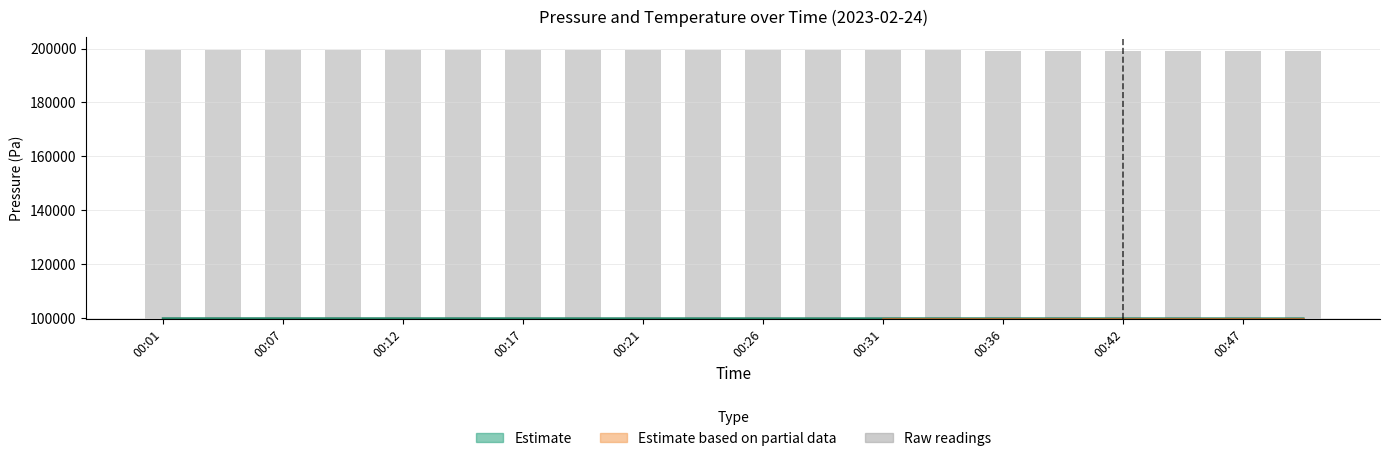

True or false: Raw readings has a value of 147759.1 at 00:47.

False